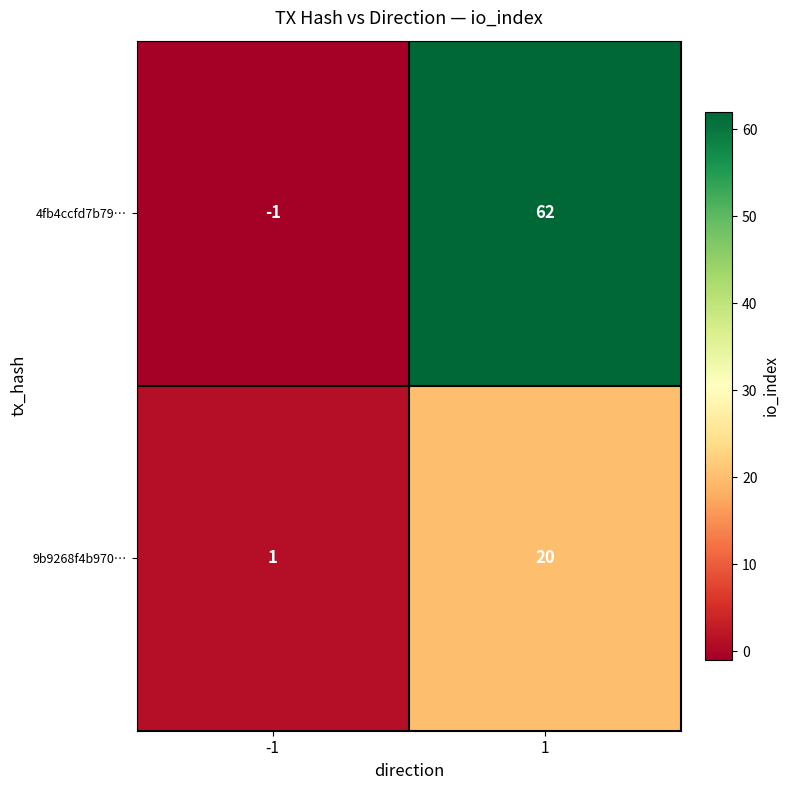

Which series changed the most between -1 and 1?

4fb4ccfd7b79…